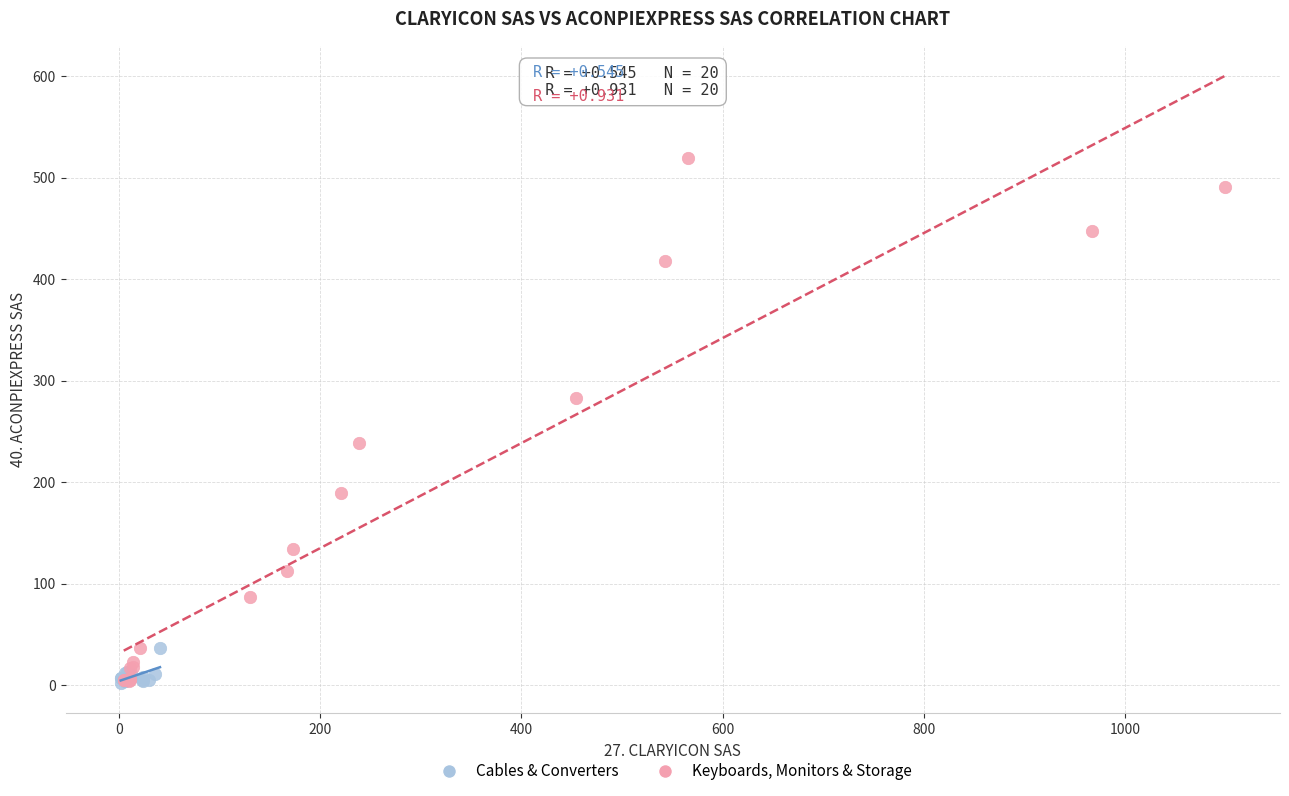

Which series contains the highest Y value?

Keyboards, Monitors & Storage